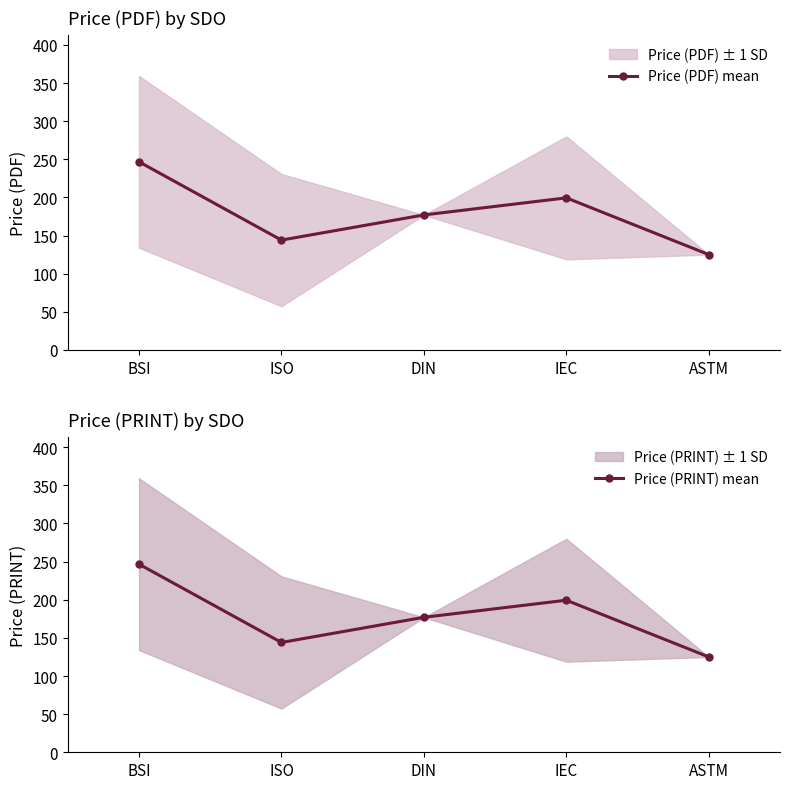

How many categories are shown in the chart?

5